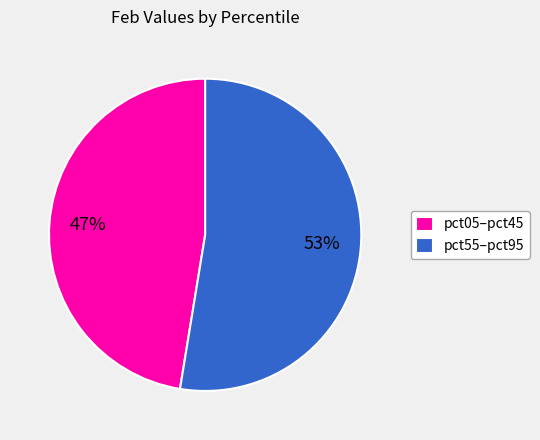

To the nearest percent, what is the average slice percentage?

50%